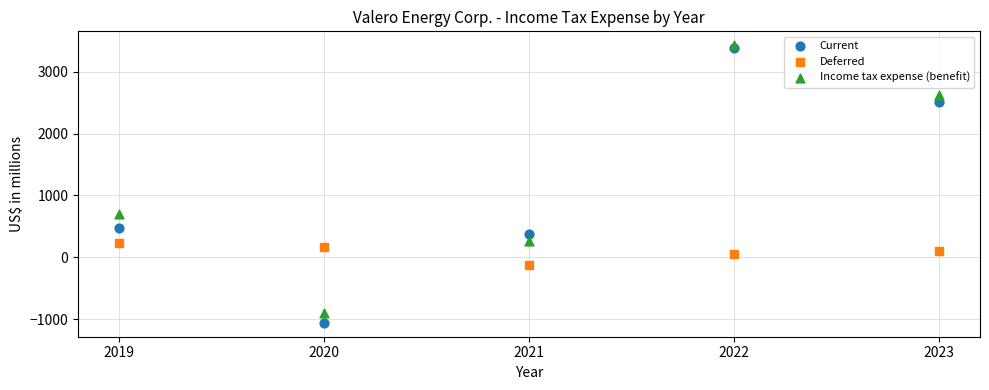

What are all the series names shown in the legend?

Current, Deferred, Income tax expense (benefit)